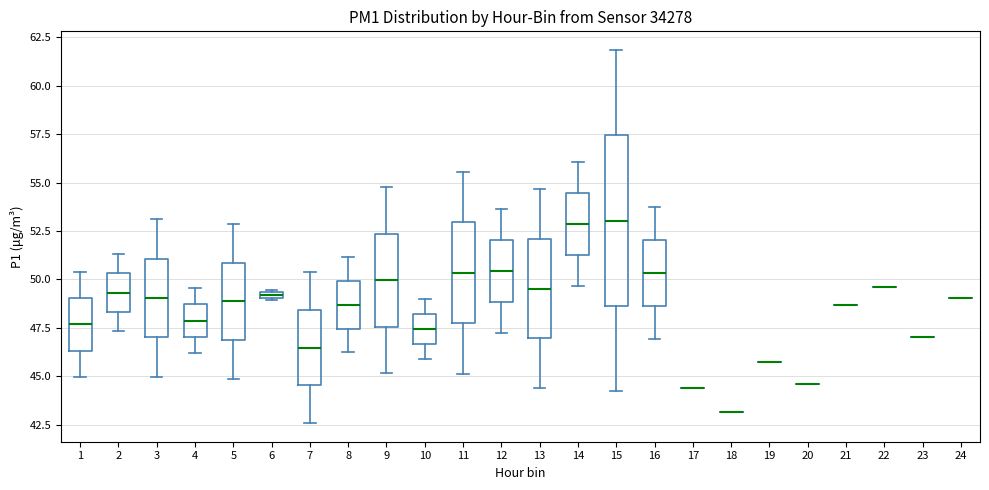

Comparing the boxes themselves (not the whiskers), which one is the tallest?

15